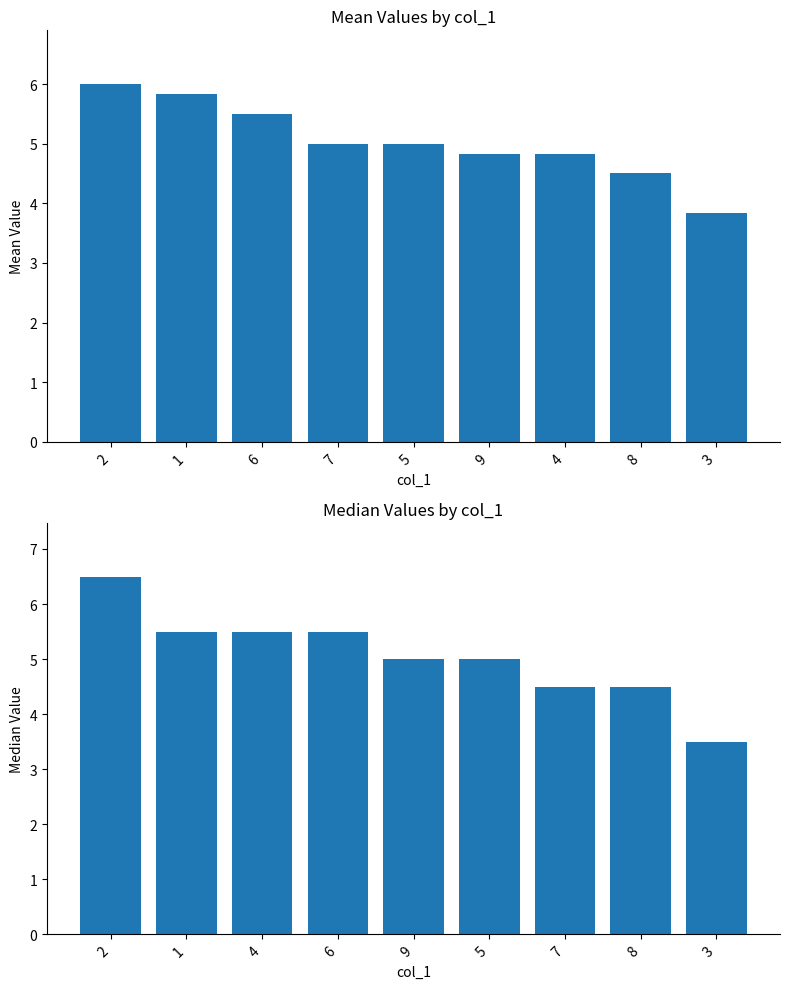

What are all the series names shown in the legend?

Mean, Median